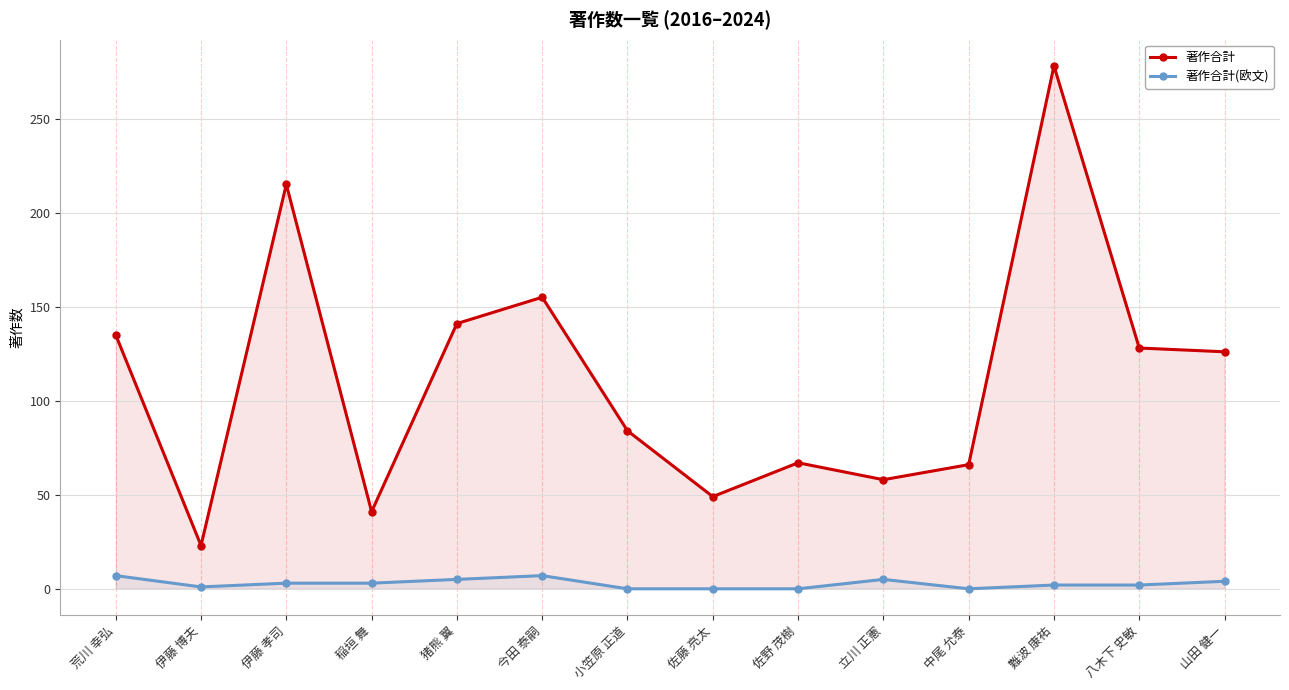

How many values in the 著作合計(欧文) series are below 3?

7